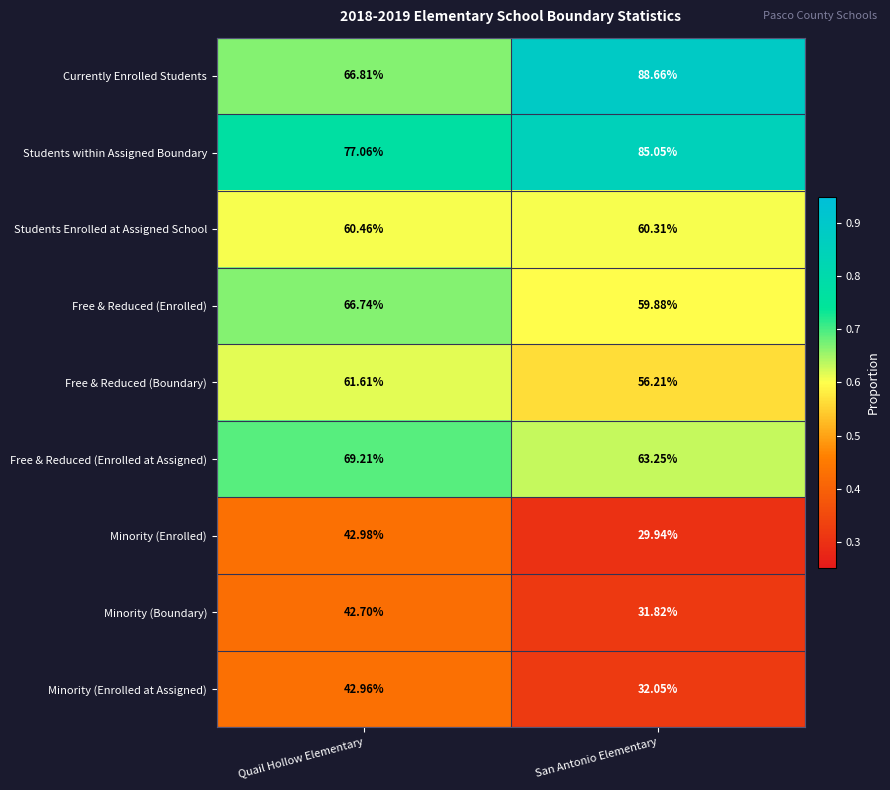

Which series changed the most between Quail Hollow Elementary and San Antonio Elementary?

Currently Enrolled Students